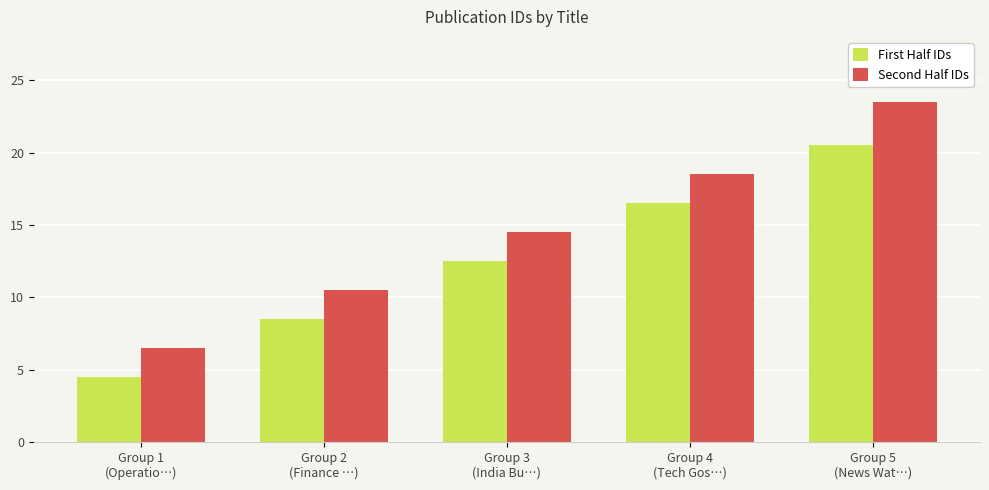

Which series has the largest range (max minus min)?

Second Half IDs